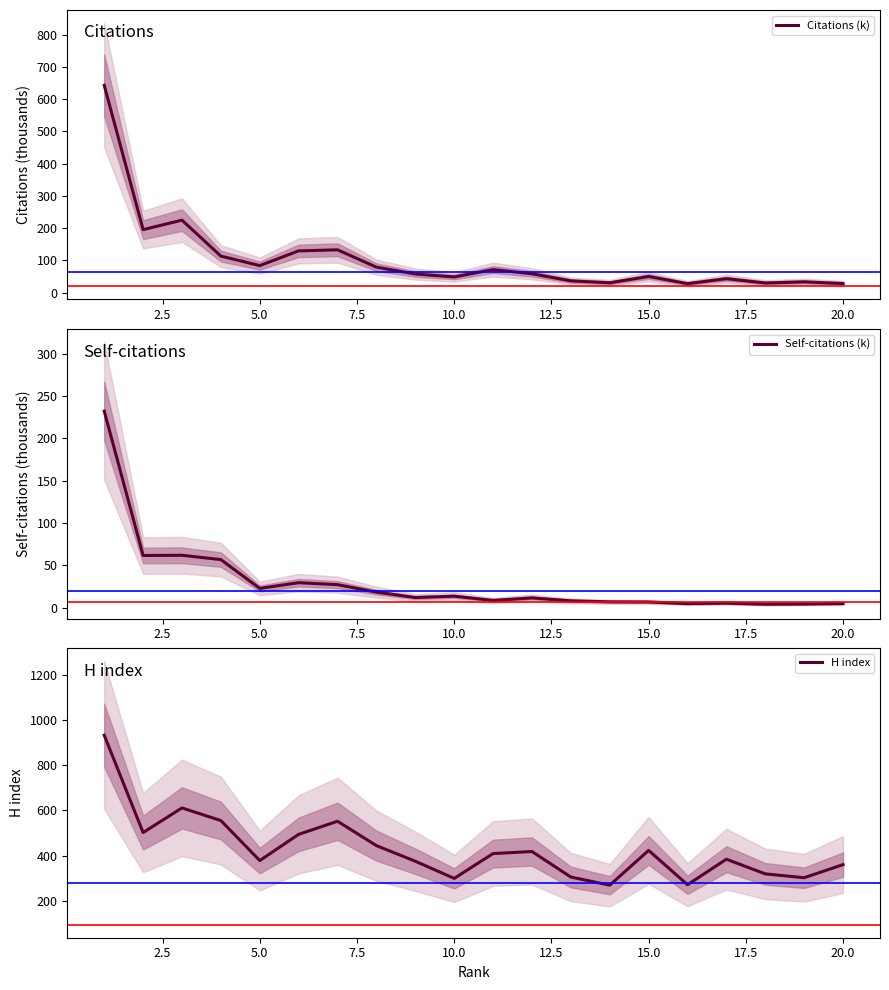

True or false: Self-citations (k) has a value of 6.8 at 15.0.

True